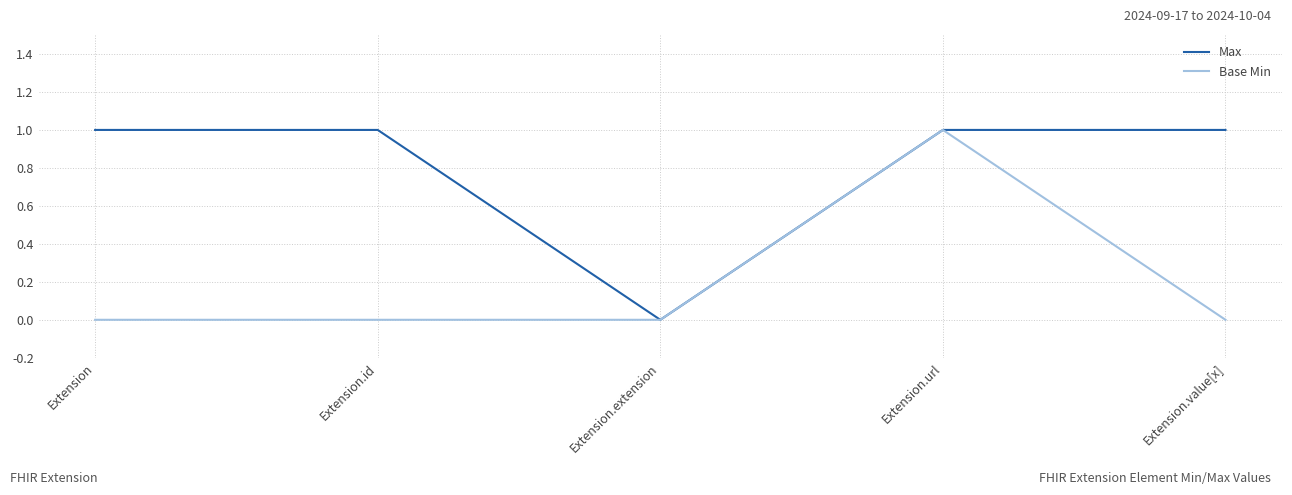

What are all the series names shown in the legend?

Max, Base Min